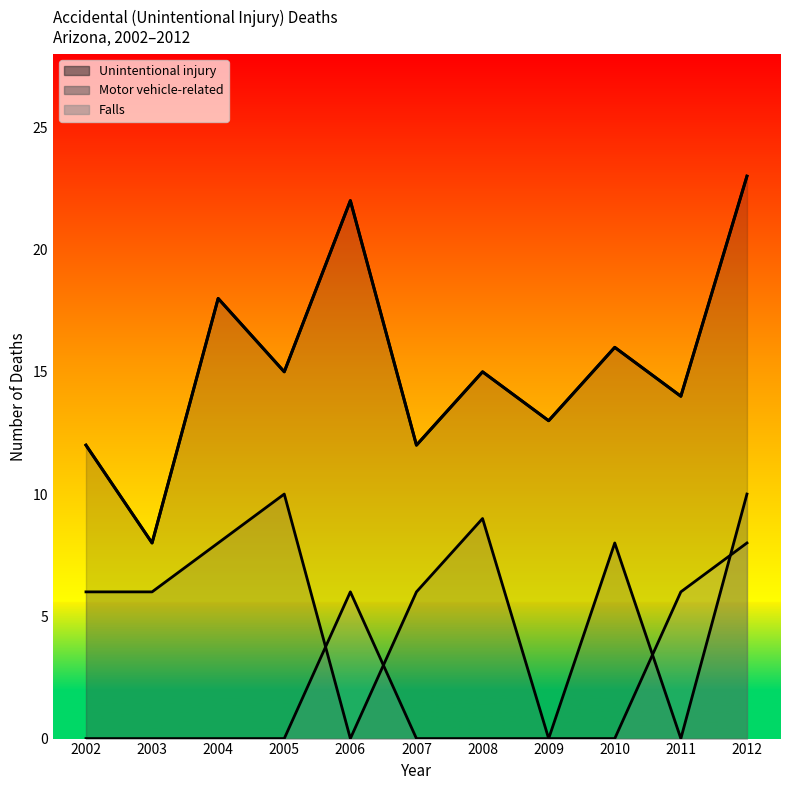

At which label does the data first exceed 15?

2004